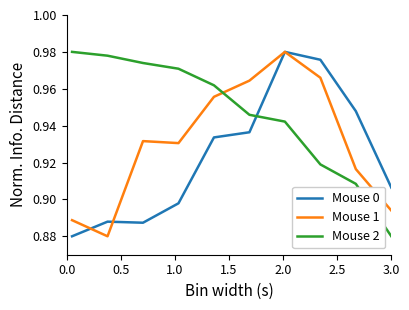

True or false: Mouse 2 and Mouse 0 intersect in this chart.

True